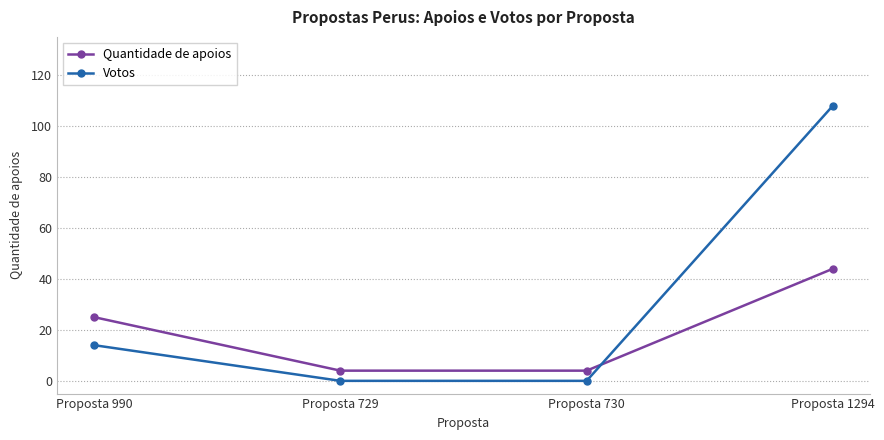

True or false: Votos has more than 0 interior local peaks.

False